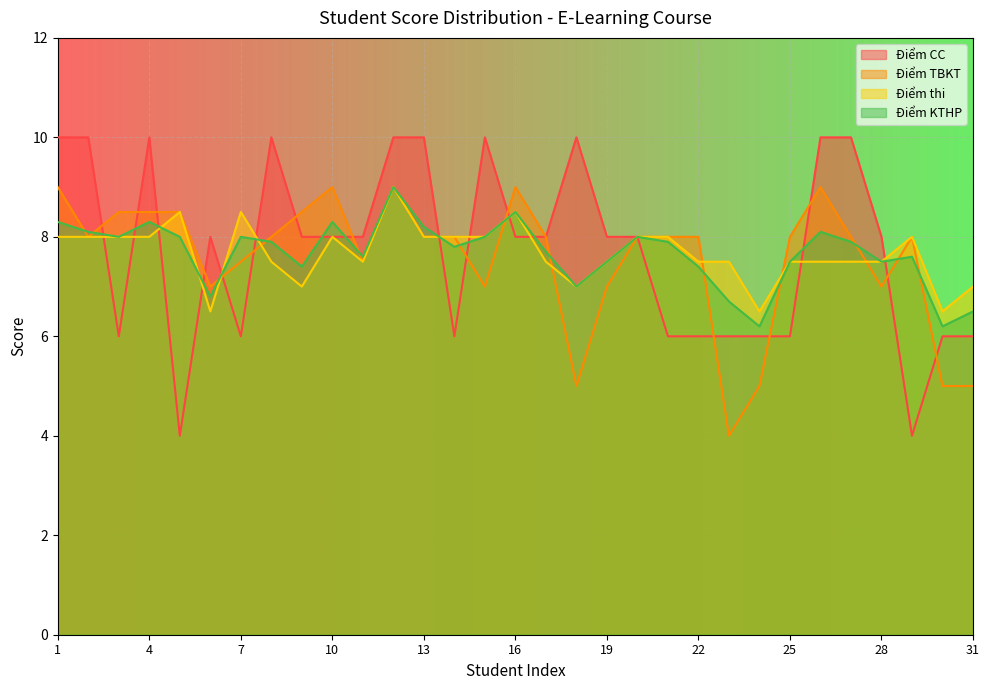

Which has a higher value, 7 or 17?

17